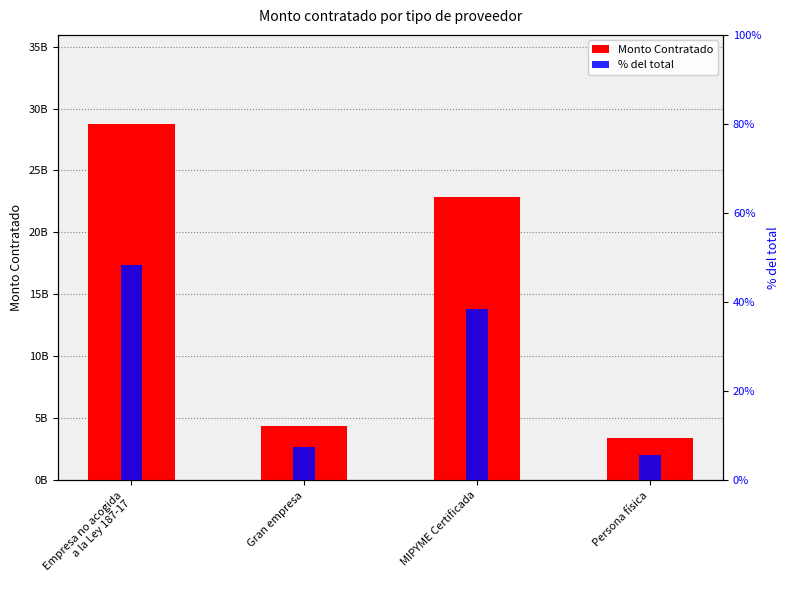

Reading left to right, list all the values displayed in this chart.

Monto Contratado: 28751519301.0	4425083997.0	22901320882.0	3460313156.0
% del total: 48.3	7.4	38.5	5.8